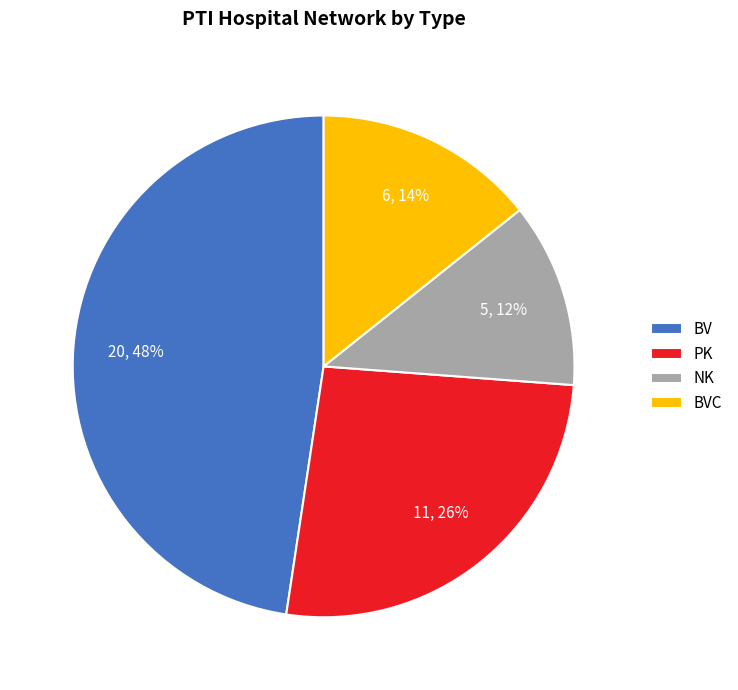

Do NK and BV together represent more than half of the pie?

Yes